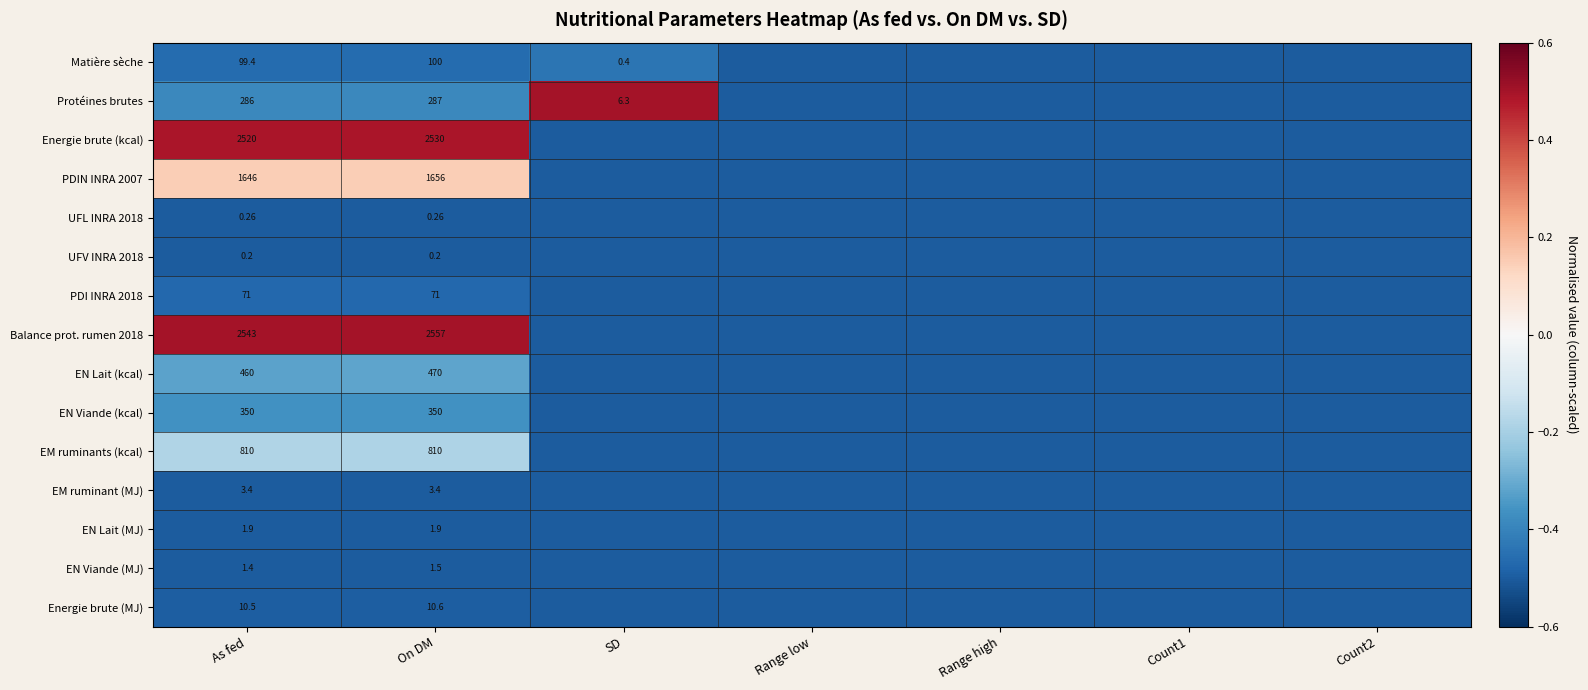

Rank the series by their maximum value, from lowest to highest.

UFV INRA 2018, UFL INRA 2018, EN Viande (MJ), EN Lait (MJ), EM ruminant (MJ), Energie brute (MJ), PDI INRA 2018, Matière sèche, EN Viande (kcal), EN Lait (kcal), EM ruminants (kcal), PDIN INRA 2007, Energie brute (kcal), Protéines brutes, Balance prot. rumen 2018